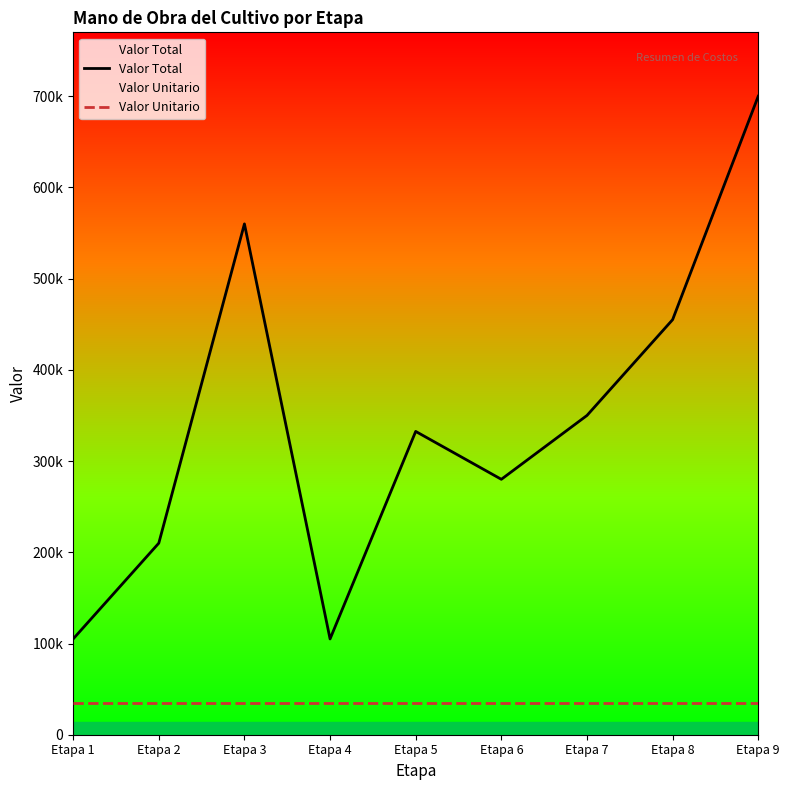

What is the difference between the highest and lowest values at Etapa 8?

420000